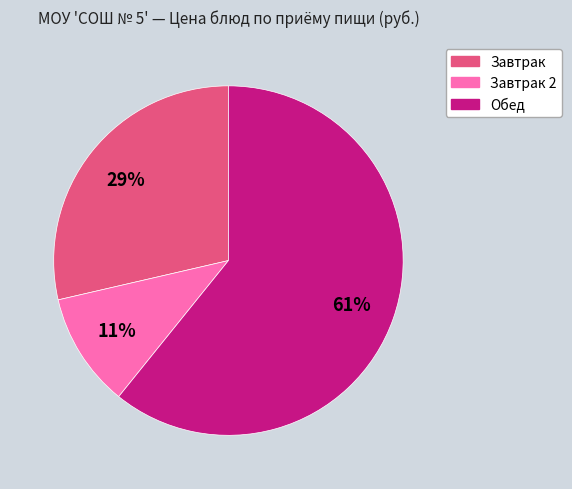

To the nearest percent, what is the average slice percentage?

33%